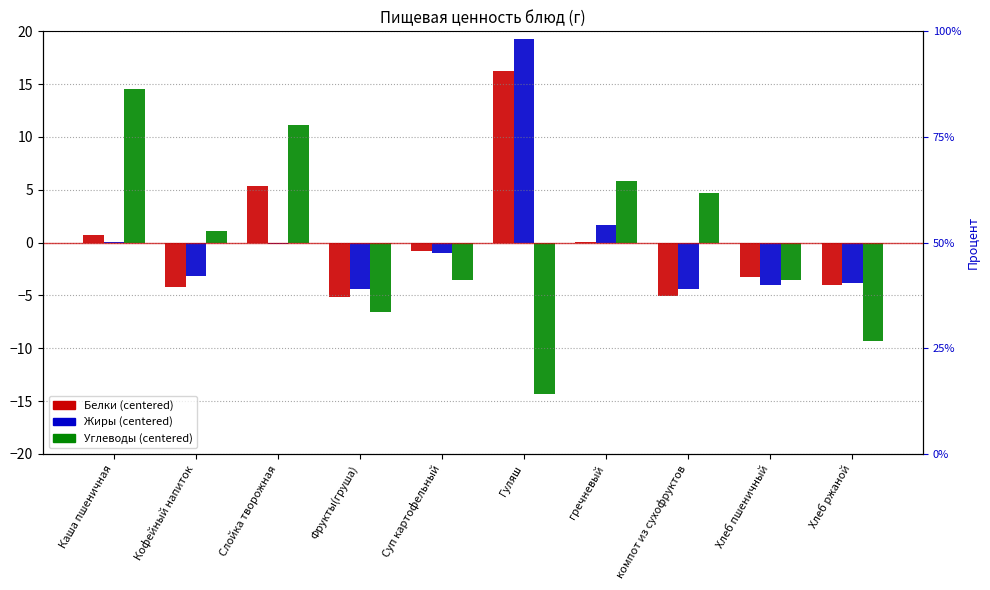

At which category is the sum across all series the highest?

Гуляш